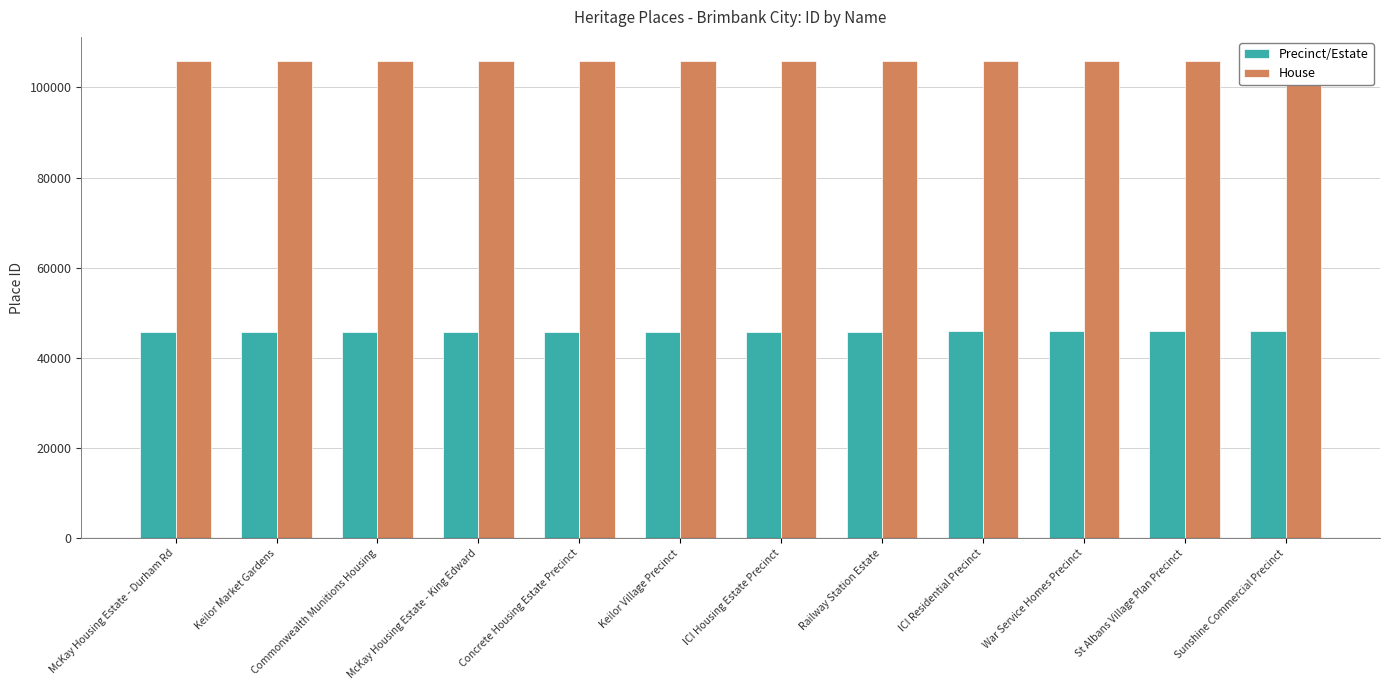

What are all the series names shown in the legend?

Precinct/Estate, House